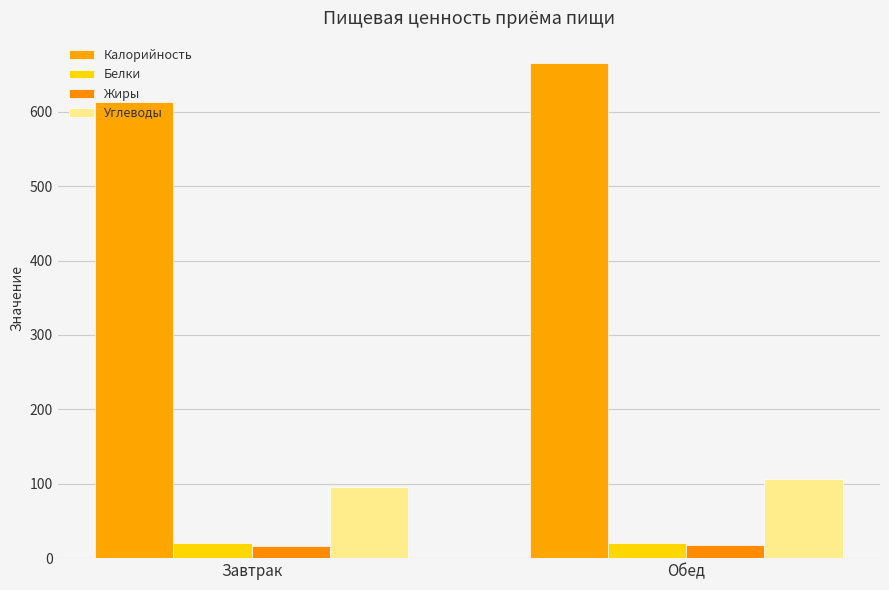

Where is Жиры nearest to the value 16?

Завтрак